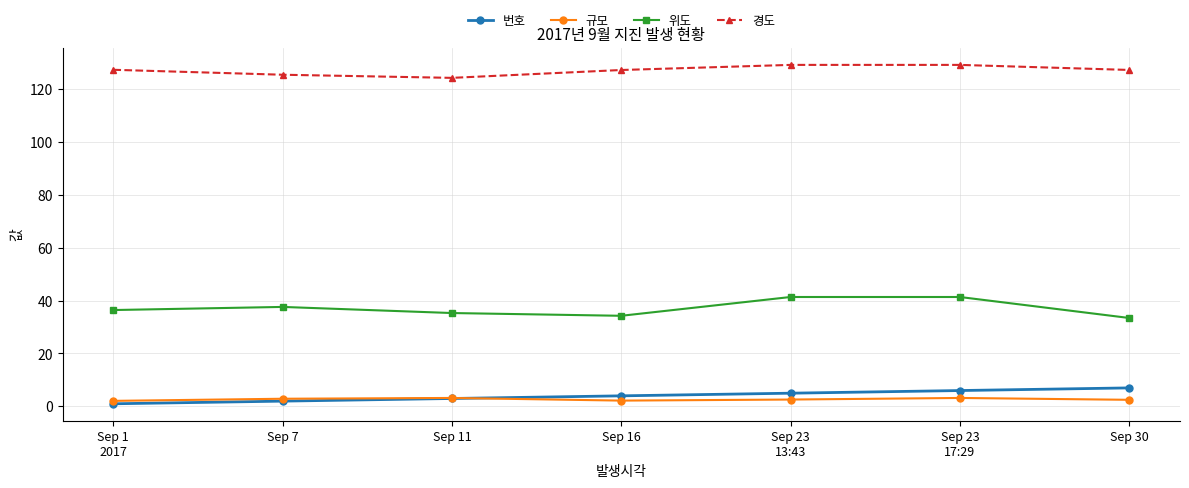

True or false: 위도 has more than 2 interior local peaks.

False